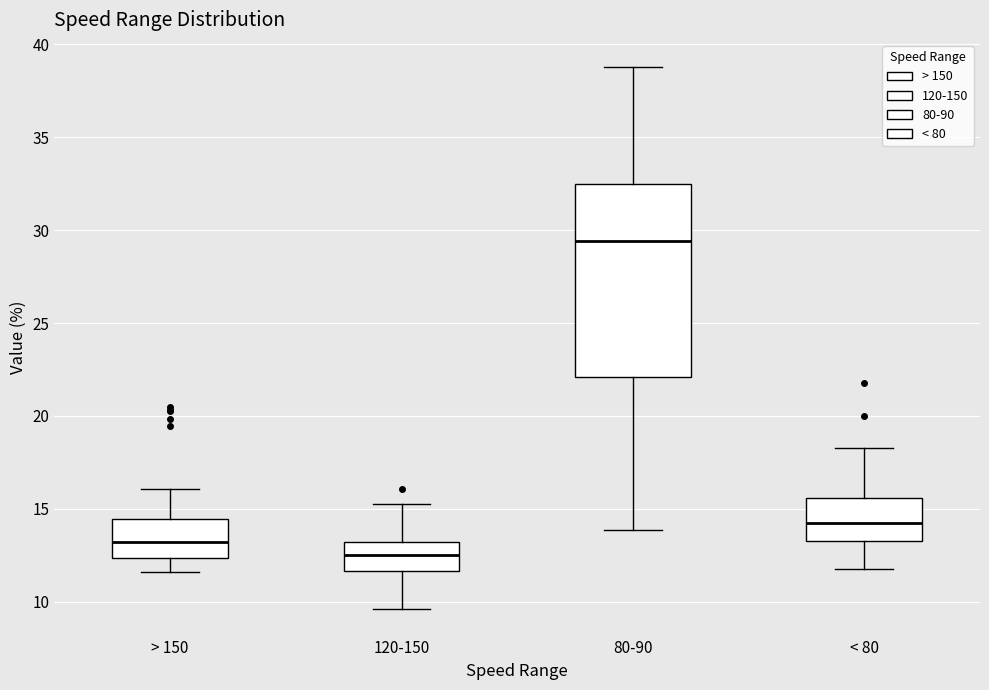

Reading left to right, transcribe this box plot: for each box, give where its median line is, the range the box spans, and where its two whiskers end, as read against the y-axis. The values are not printed on the chart, so give them approximately, as read against the axis.

> 150: median 13.0, box 12.5 to 14.5, whiskers 11.5 to 16.0
120-150: median 12.5, box 11.5 to 13.0, whiskers 9.5 to 15.0
80-90: median 29.5, box 22.0 to 32.5, whiskers 14.0 to 39.0
< 80: median 14.0, box 13.5 to 15.5, whiskers 12.0 to 18.5